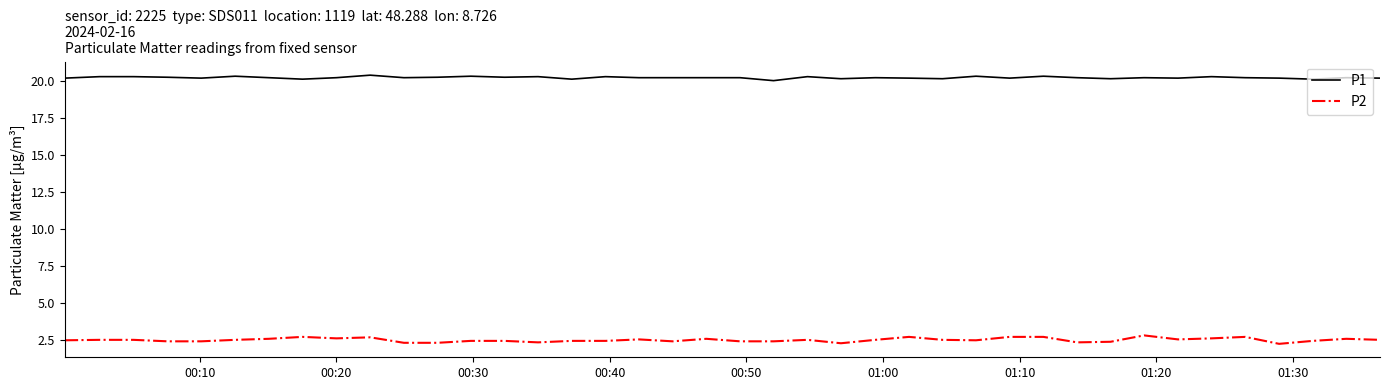

How many lines are shown in the chart?

2